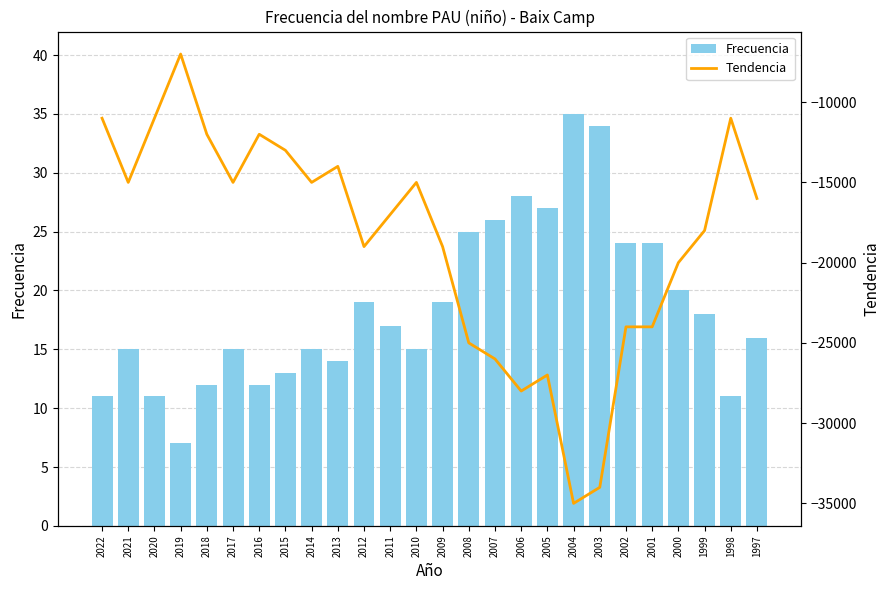

What is the total value across all series at 2004?

-34965